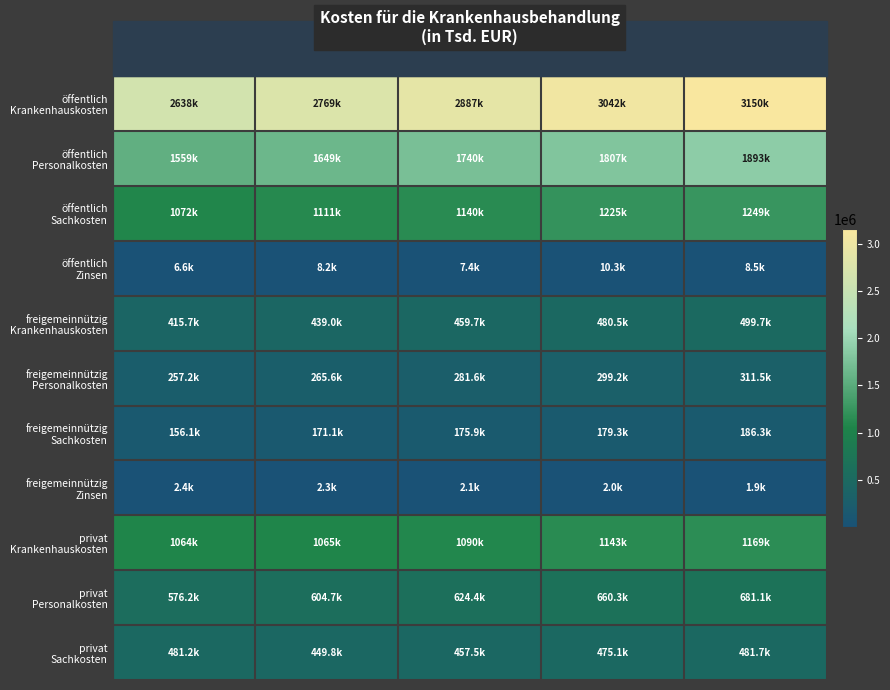

At which category is the sum across all series the highest?

2017